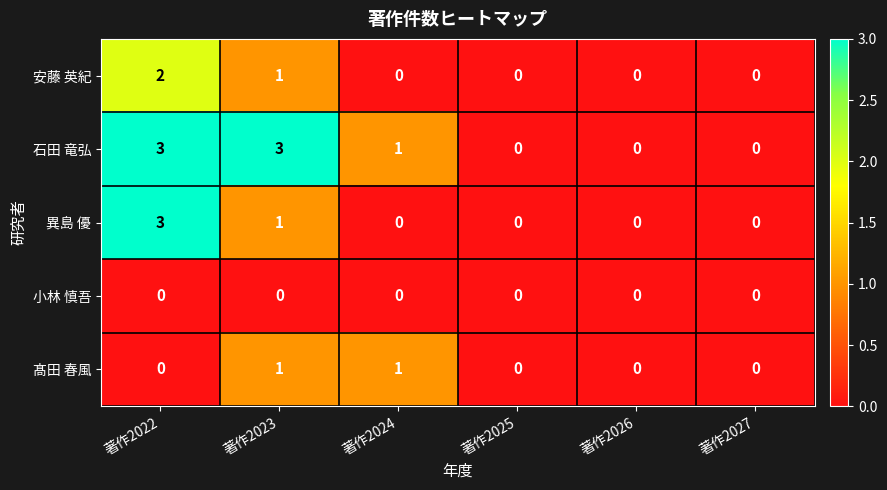

The 小林 慎吾 series shows 0 at 著作2022. True or false?

True